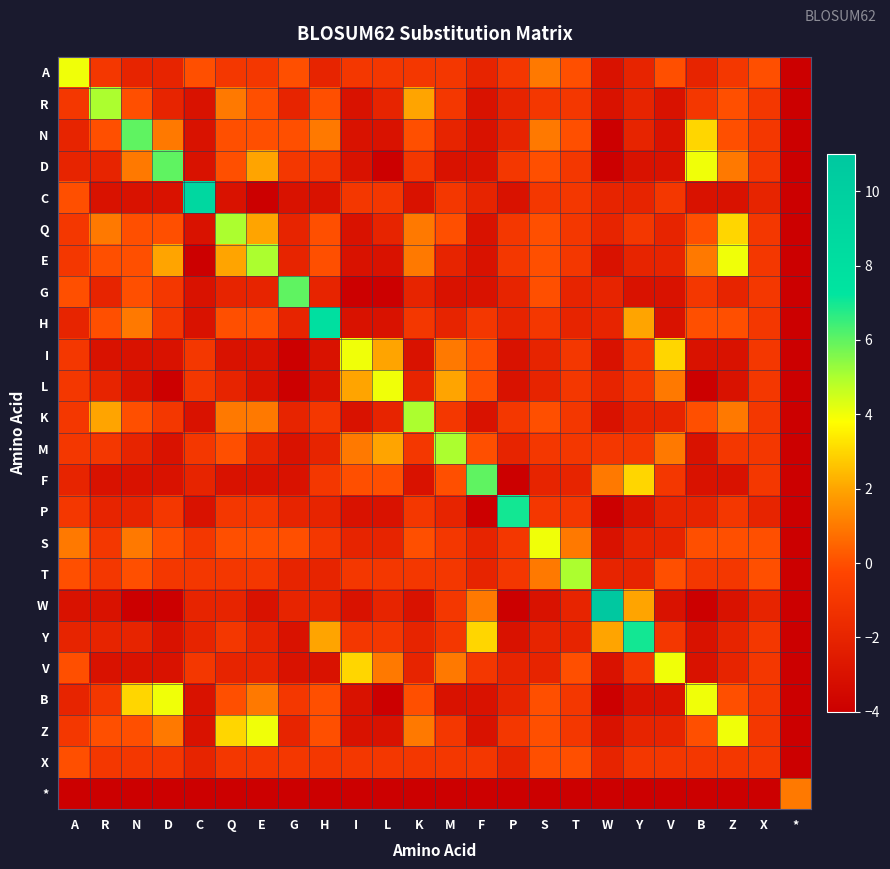

Which series has the largest total across all categories?

Q